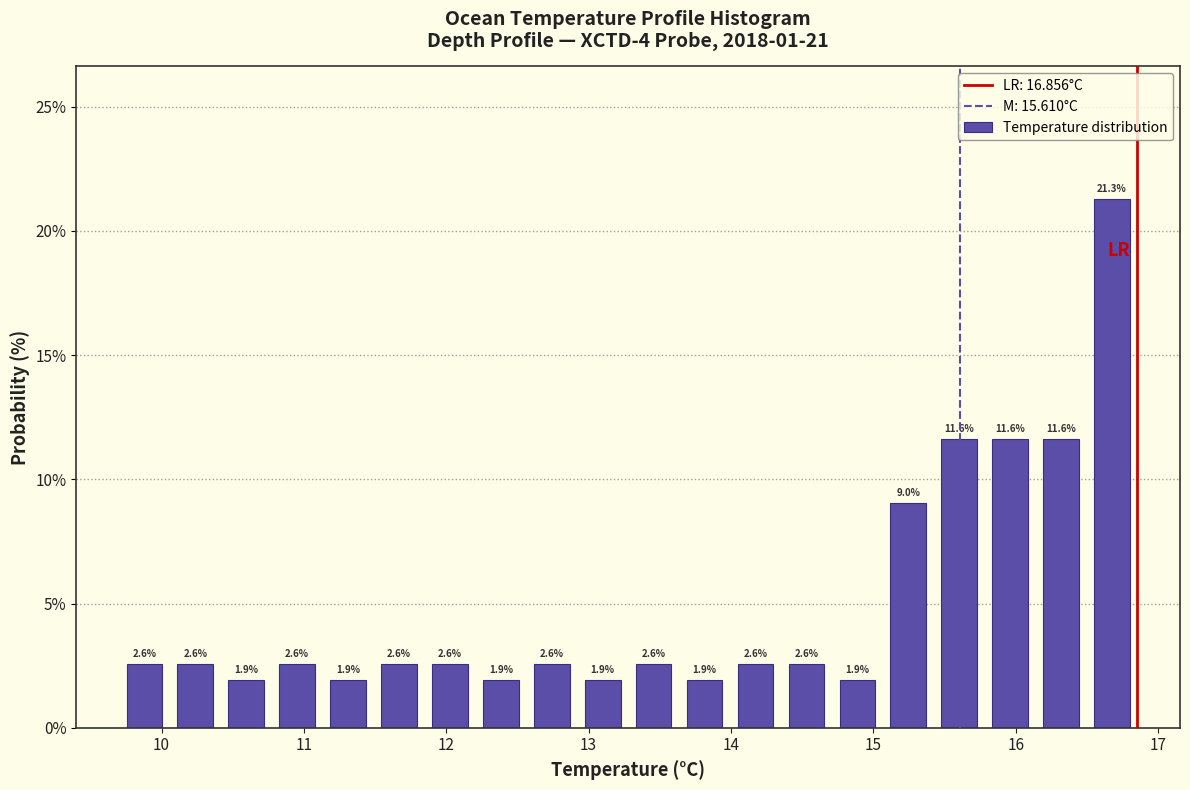

Read against the x-axis, roughly where is the centre of the tallest bar?

16.7